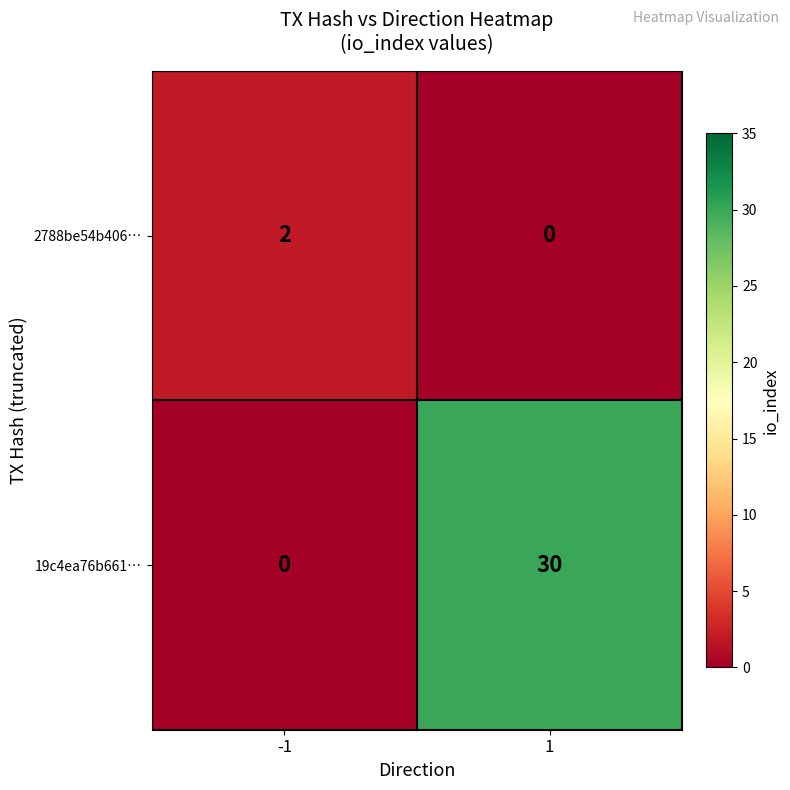

List the labels in order of 2788be54b406… value, smallest first.

1, -1